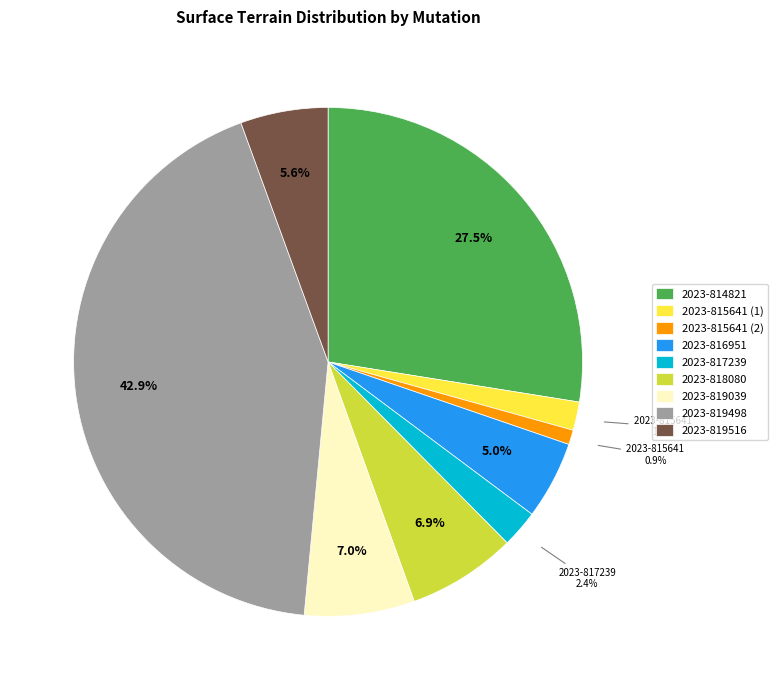

What percentage is the 2023-816951 slice, to the nearest percent?

5%